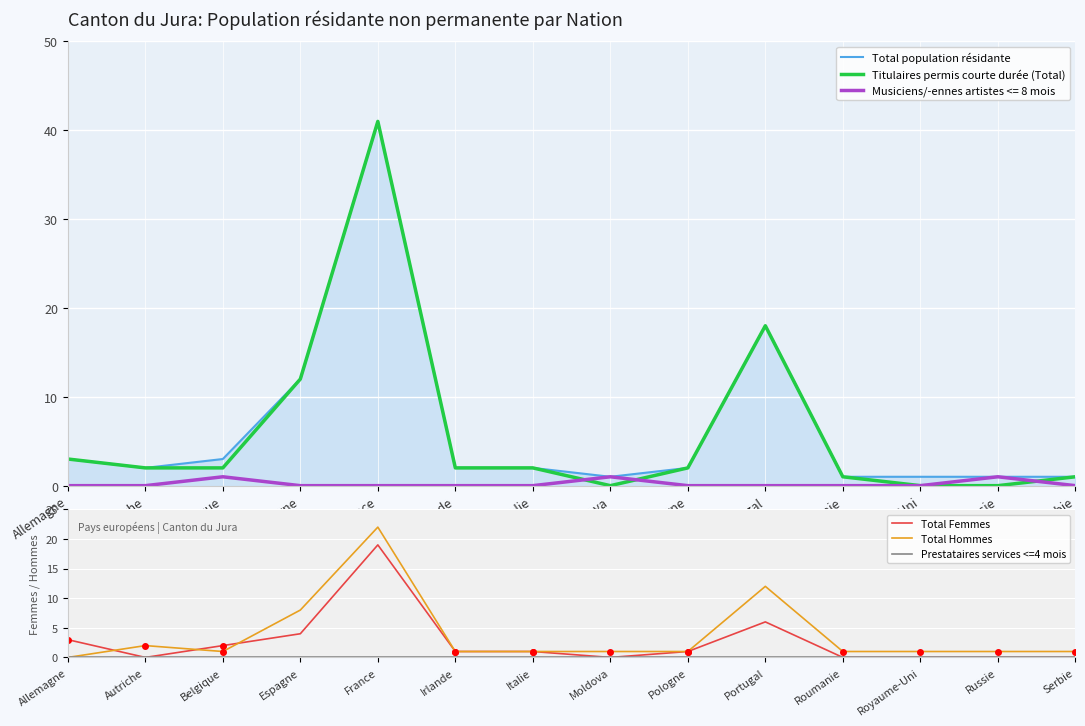

What is the difference between the maximum and minimum values in the Total population résidante series?

40